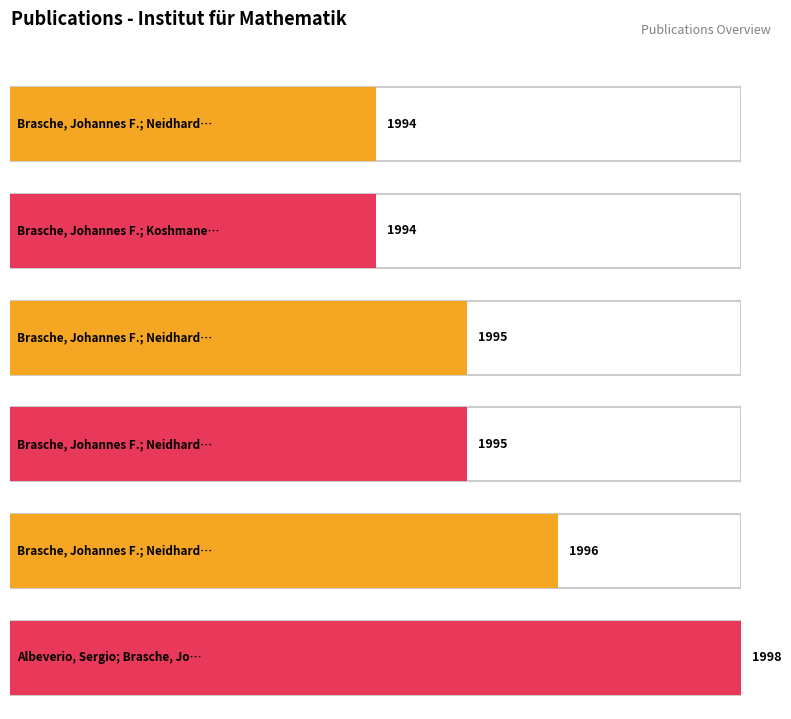

How many data points does each series have?

6